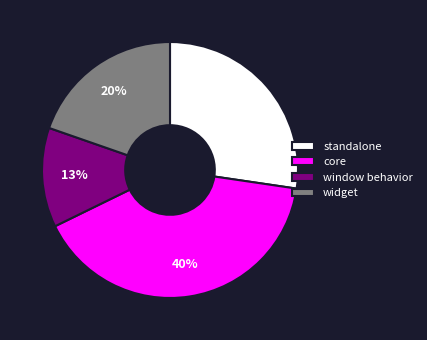

The window behavior slice represents 13% of the pie. True or false?

True